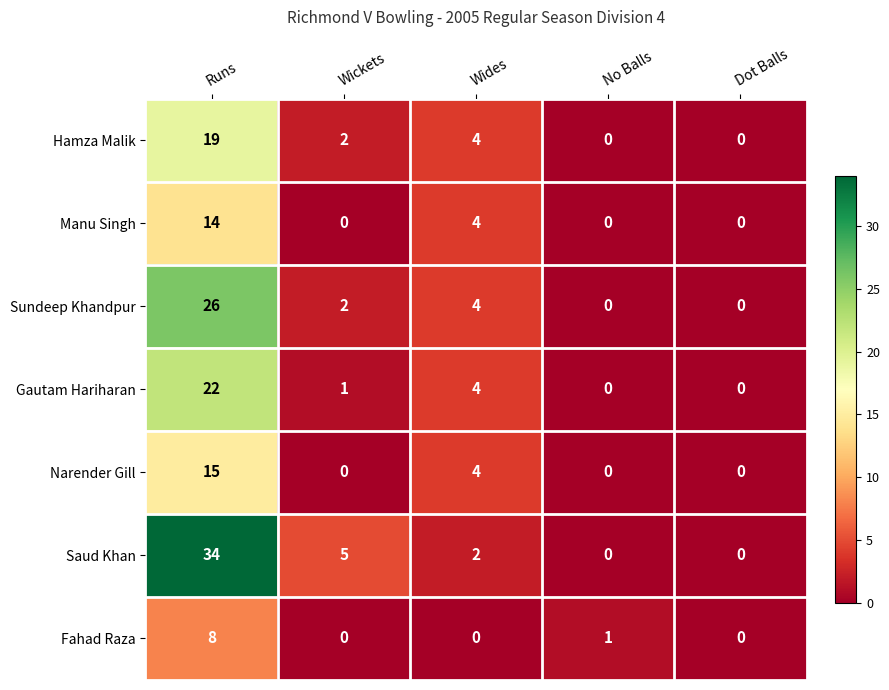

Which category has the highest value in the Gautam Hariharan series?

Runs